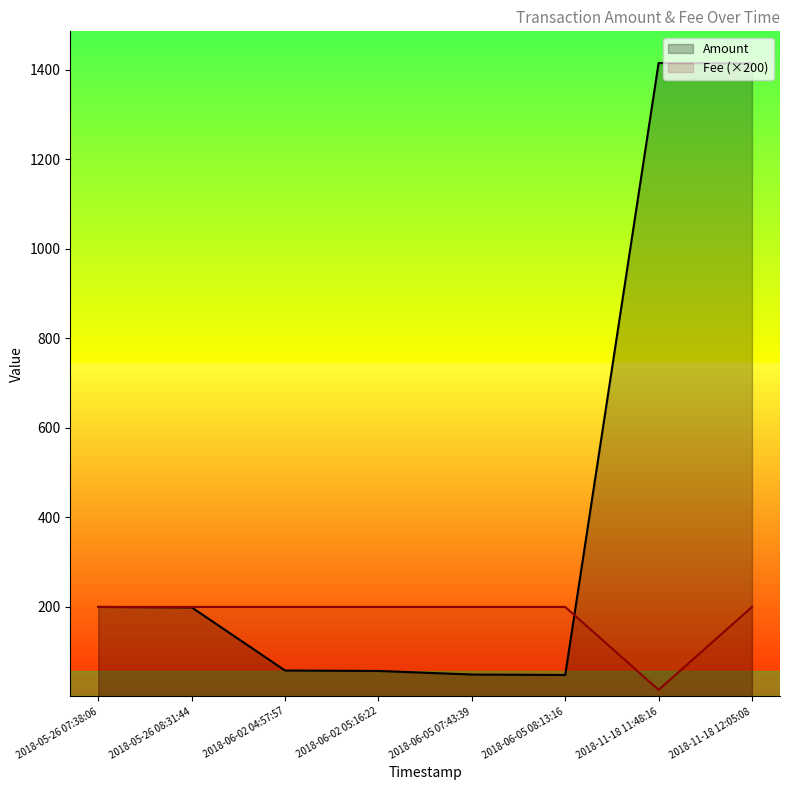

Is it true that Amount equals 388.4 at 2018-11-18 12:05:08?

False